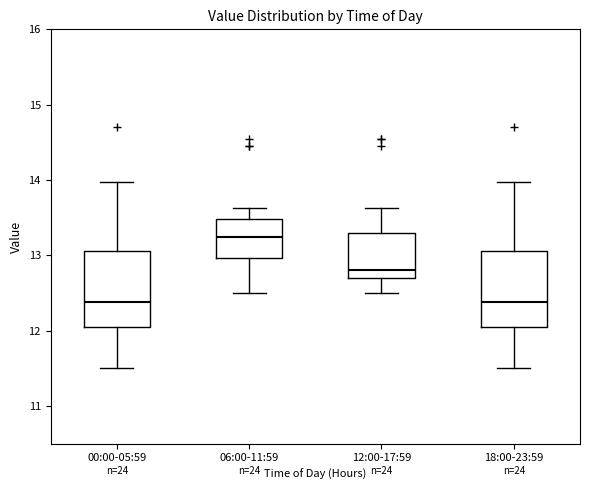

Reading left to right, read every box against the y-axis: the position of its median line, the range the box covers, and the ends of its whiskers. The values are not printed on the chart, so give them approximately, as read against the axis.

00:00-05:59: median 12.4, box 12.1 to 13.1, whiskers 11.5 to 14.0
06:00-11:59: median 13.3, box 13.0 to 13.5, whiskers 12.5 to 13.6
12:00-17:59: median 12.8, box 12.7 to 13.3, whiskers 12.5 to 13.6
18:00-23:59: median 12.4, box 12.1 to 13.1, whiskers 11.5 to 14.0